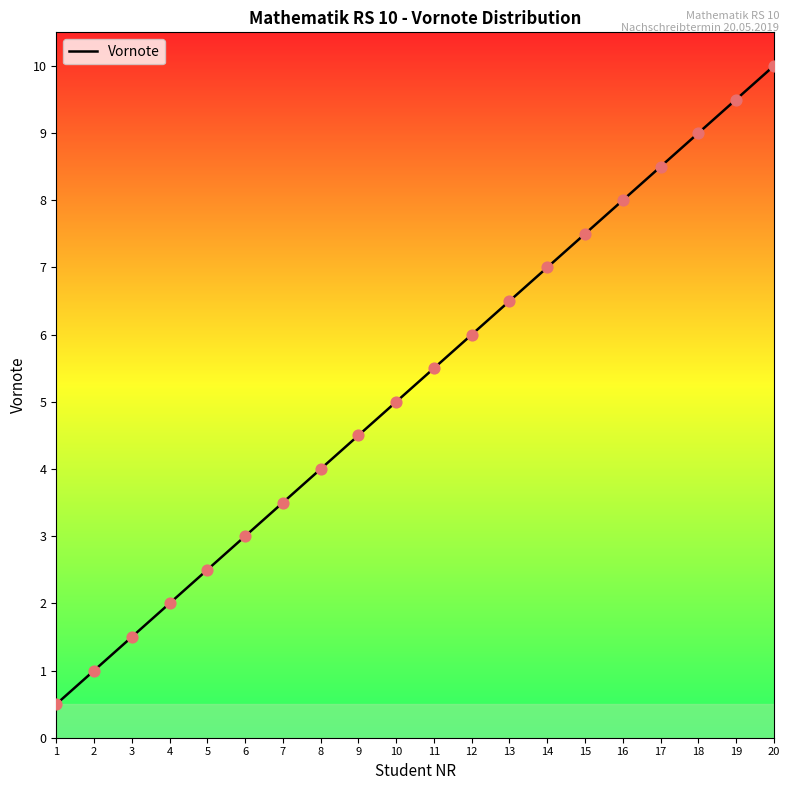

What is the ratio of the value at 9 to the value at 15?

0.6